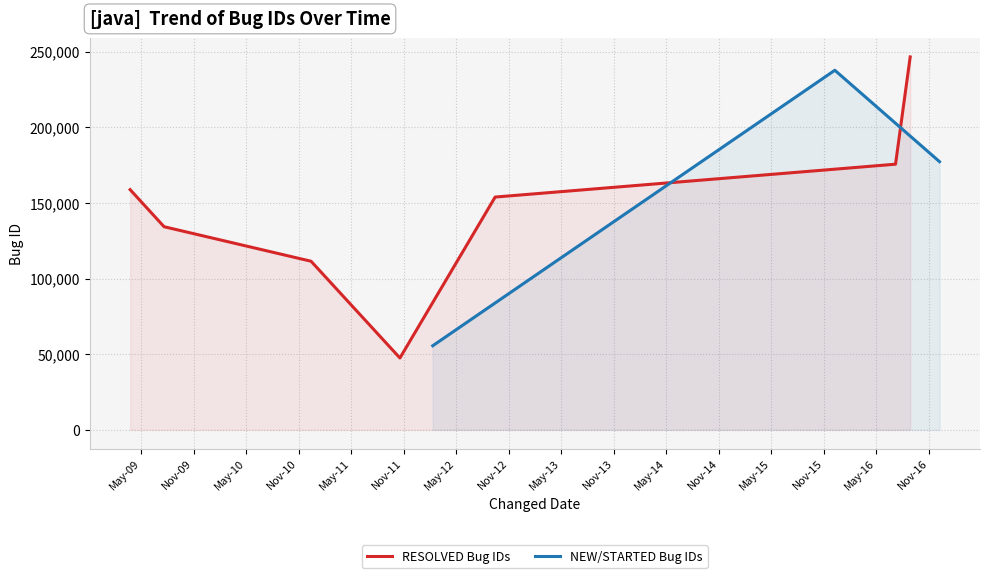

Is the value of Bug ID (RESOLVED) at 2012 greater than the value of Bug ID (NEW/STARTED) at 2009?

Yes